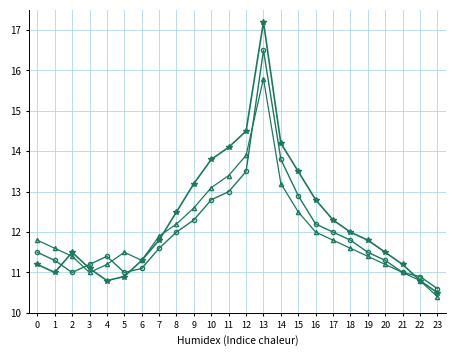

At which category does the chart reach its minimum across all series?

23